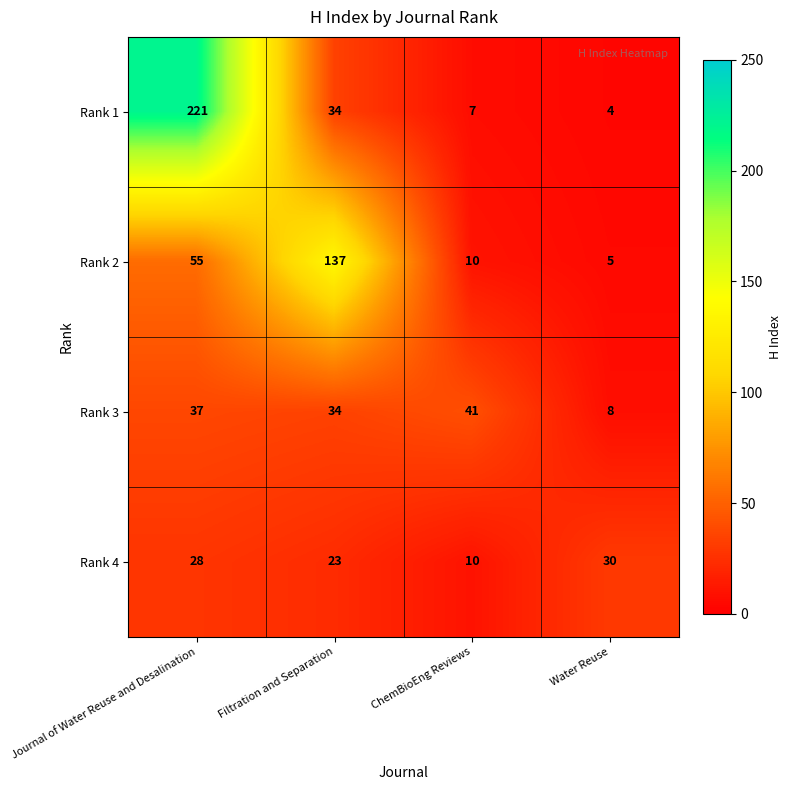

What is the sum of all Rank 3 values?

120